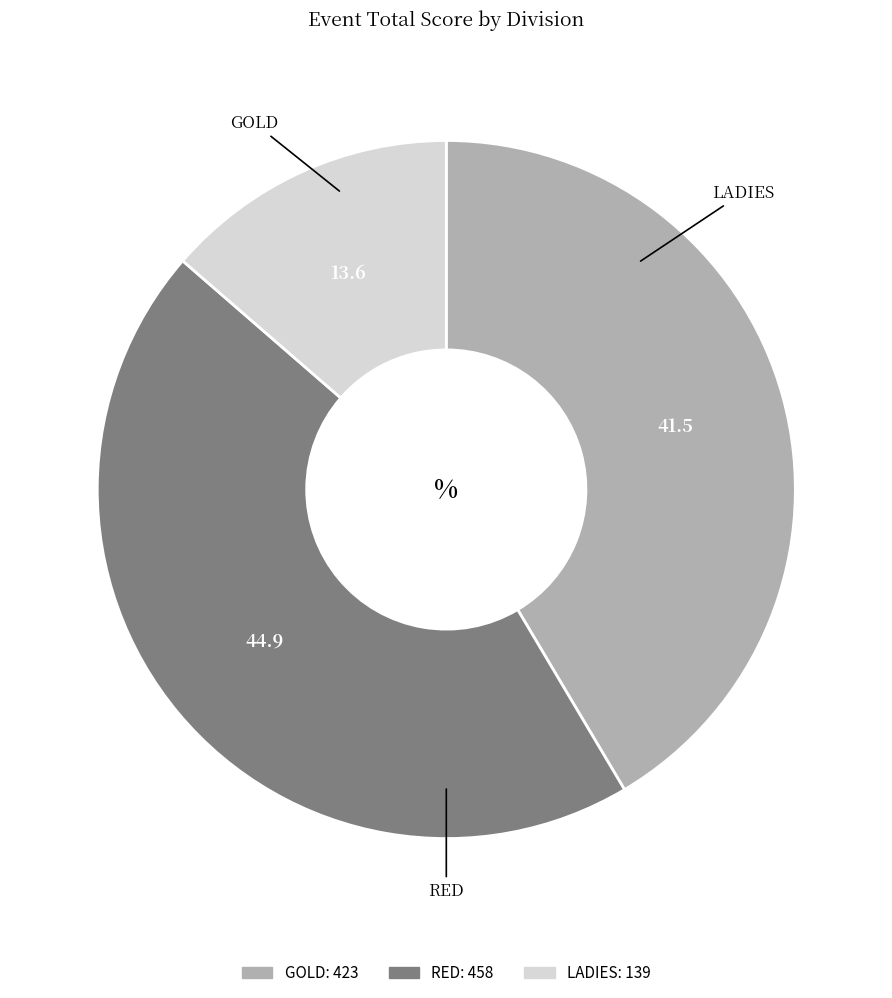

Is there a majority slice in this chart?

No